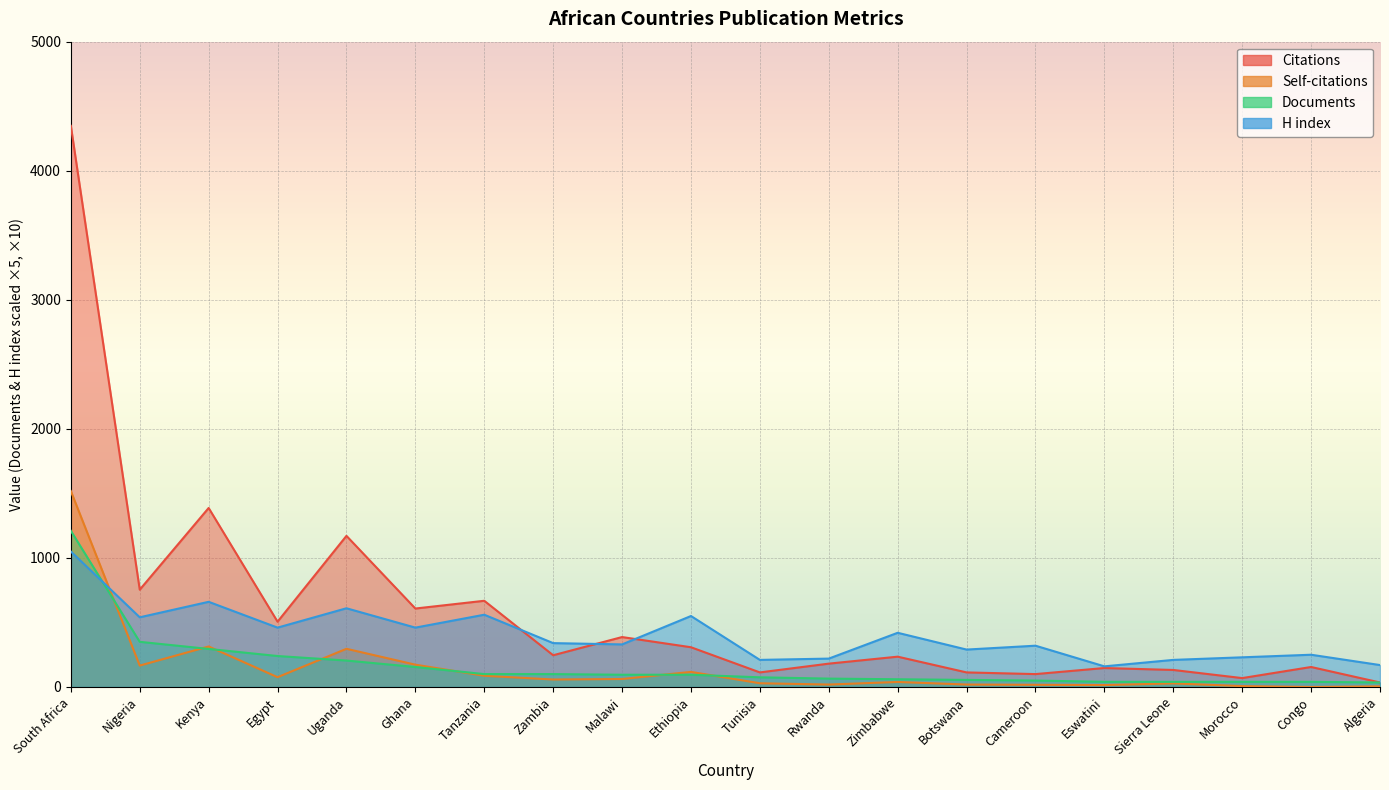

What is the value of the Citations point at the 17th from the left?

132